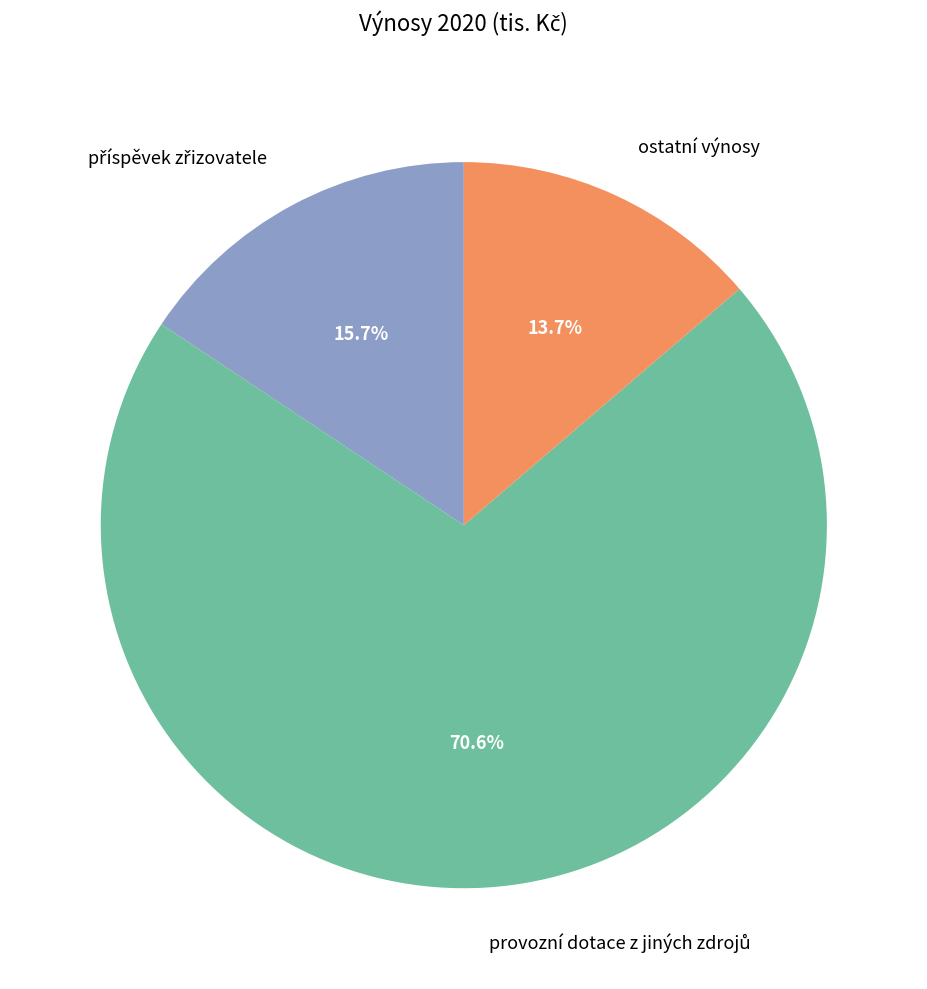

Is it true that ostatní výnosy is 21% of the pie?

False